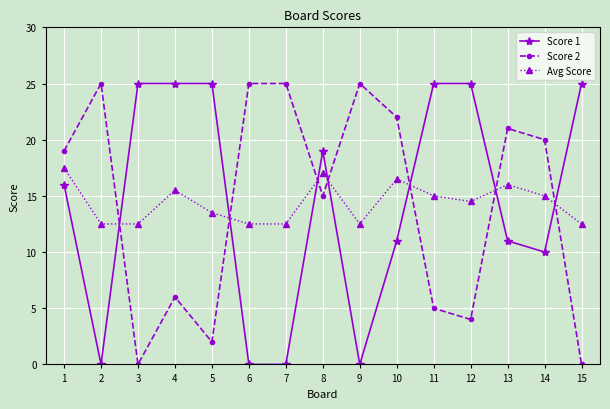

What is the difference between the maximum and minimum values in the Score 2 series?

25.0